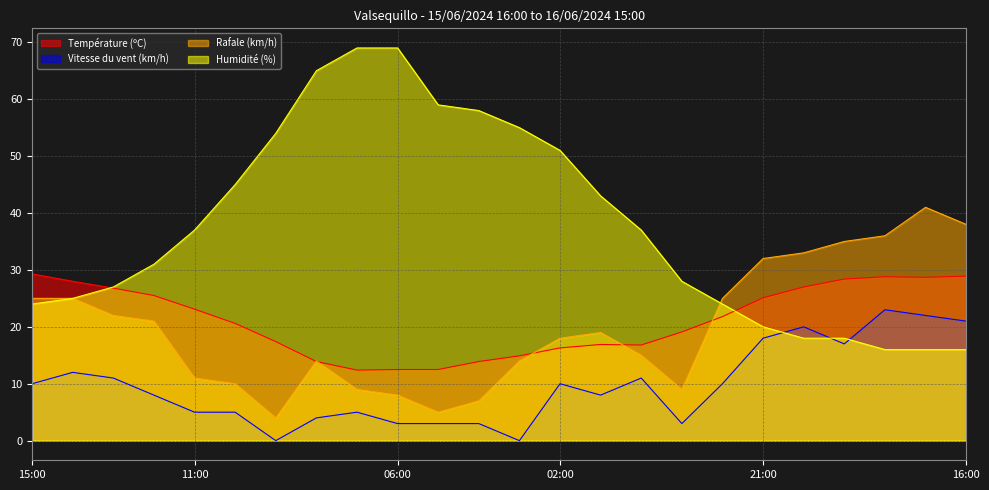

Reading left to right, list all the values displayed in this chart.

Température (ºC): 29.3	28.0	26.8	25.5	23.1	20.6	17.4	13.9	12.4	12.5	12.5	13.9	14.9	16.3	16.9	16.8	19.1	21.8	25.1	27.0	28.4	28.8	28.7	28.9
Vitesse du vent (km/h): 10.0	12.0	11.0	8.0	5.0	5.0	0.0	4.0	5.0	3.0	3.0	3.0	0.0	10.0	8.0	11.0	3.0	10.0	18.0	20.0	17.0	23.0	22.0	21.0
Rafale (km/h): 25.0	25.0	22.0	21.0	11.0	10.0	4.0	14.0	9.0	8.0	5.0	7.0	14.0	18.0	19.0	15.0	9.0	25.0	32.0	33.0	35.0	36.0	41.0	38.0
Humidité (%): 24.0	25.0	27.0	31.0	37.0	45.0	54.0	65.0	69.0	69.0	59.0	58.0	55.0	51.0	43.0	37.0	28.0	24.0	20.0	18.0	18.0	16.0	16.0	16.0